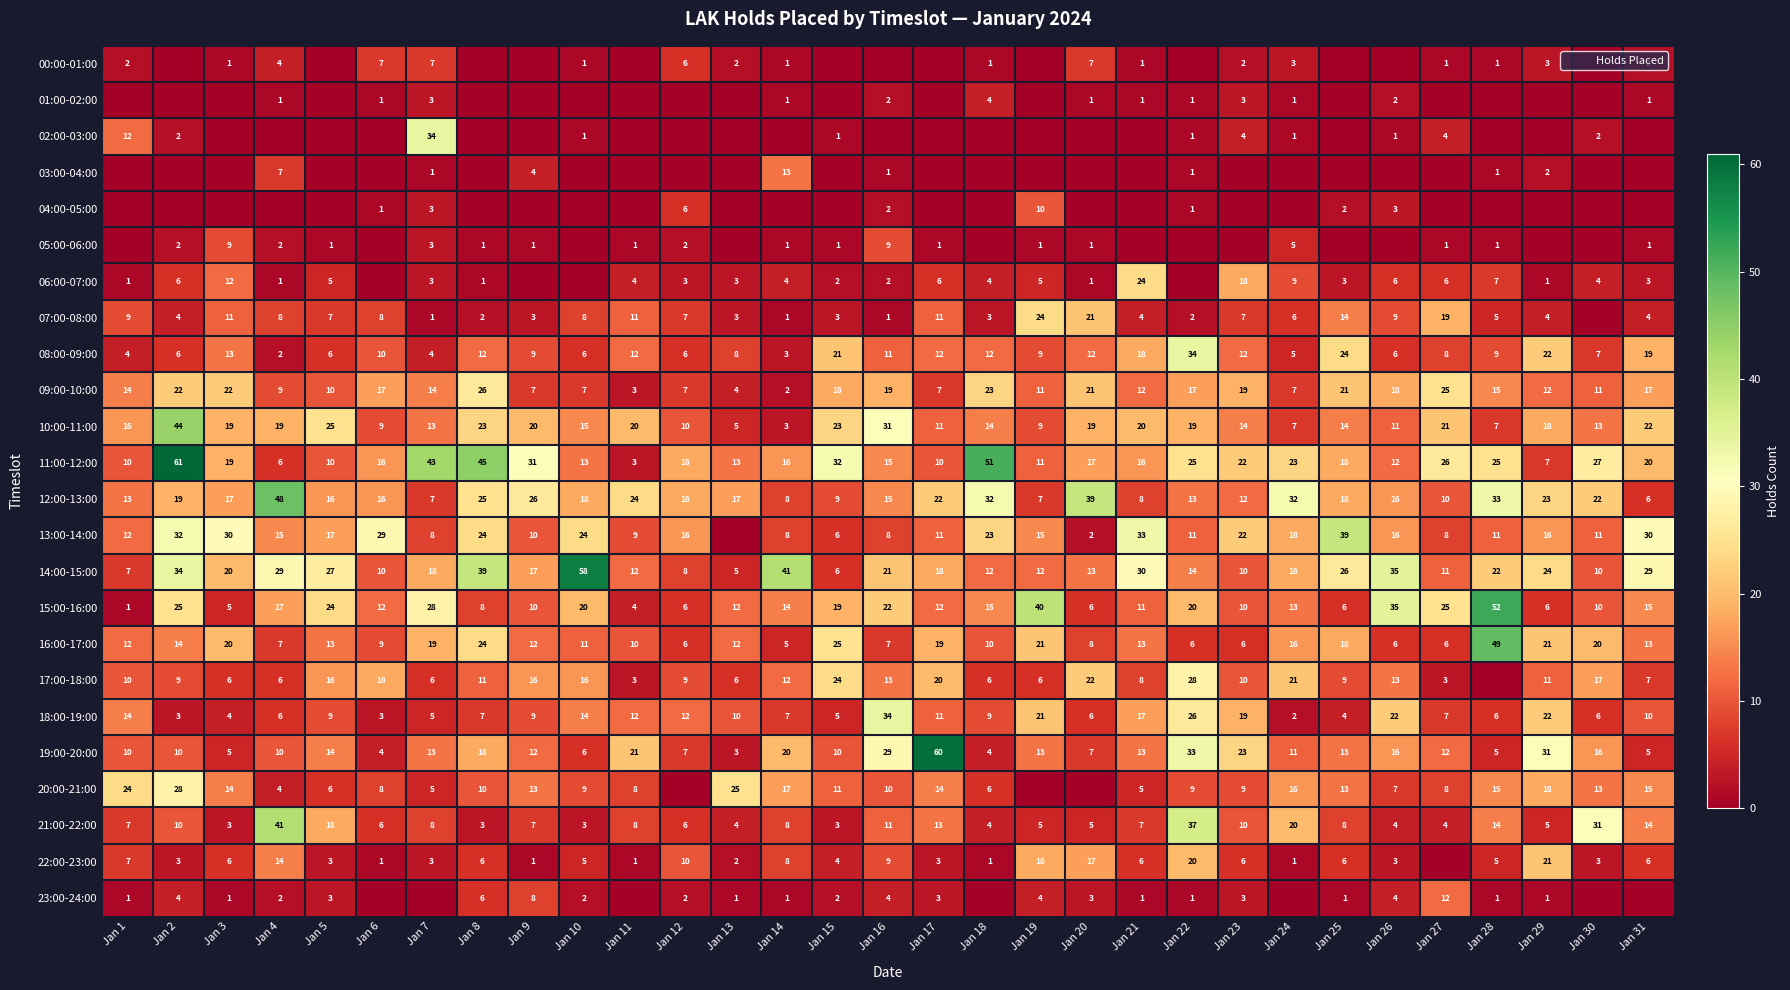

At how many categories does at least one series exceed 56?

3